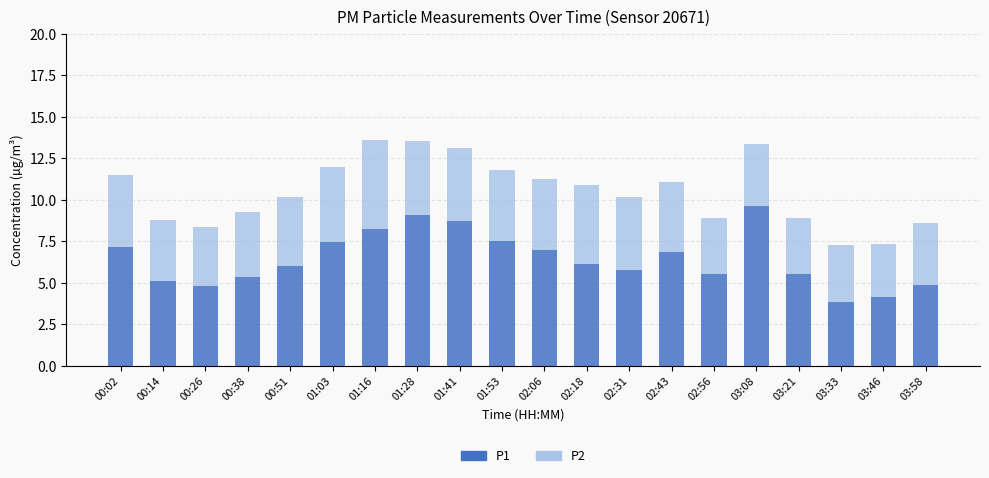

How many bars are there in total?

20